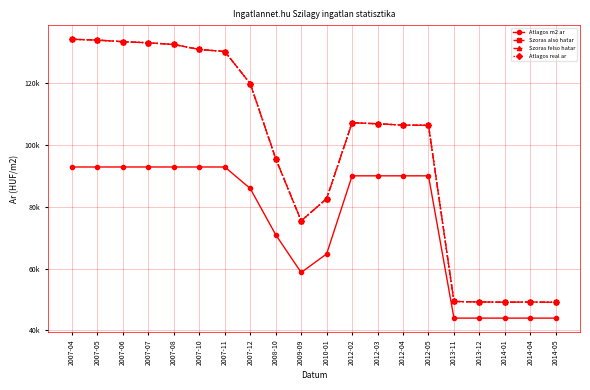

Which series has the largest range (max minus min)?

Szoras also hatar